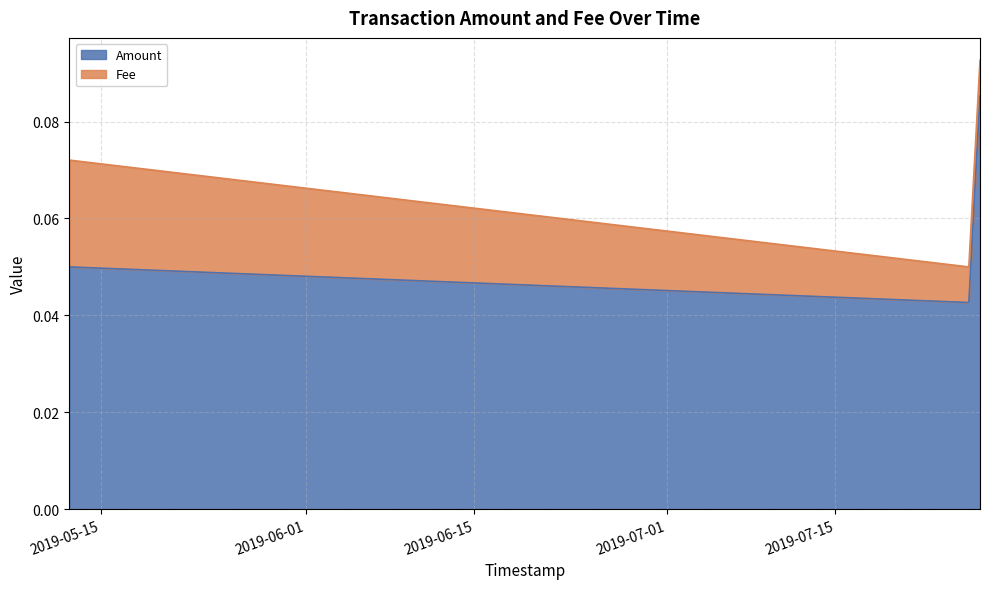

What position from the right is 2019-07-26 01:53:55?

2